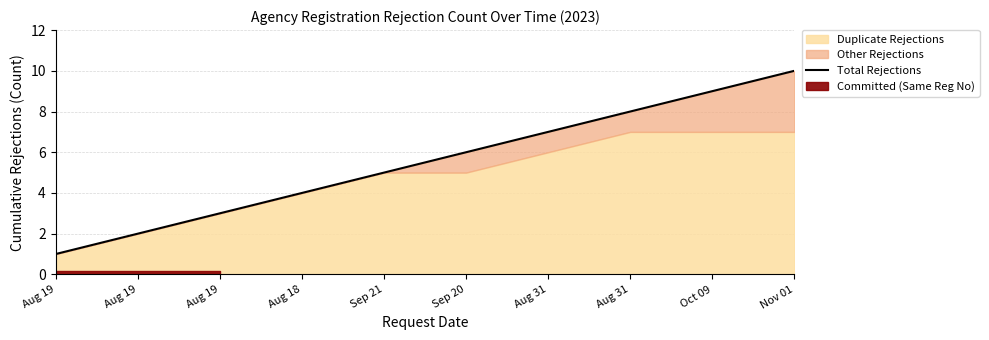

What is the maximum value shown in the chart?

10